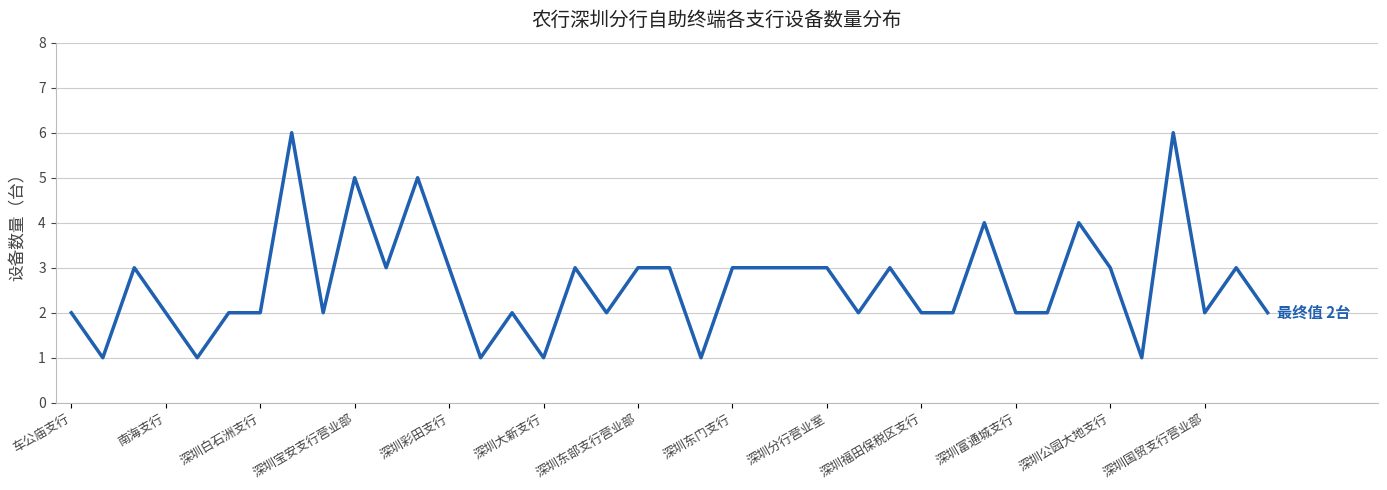

What is the maximum value shown in the chart?

6